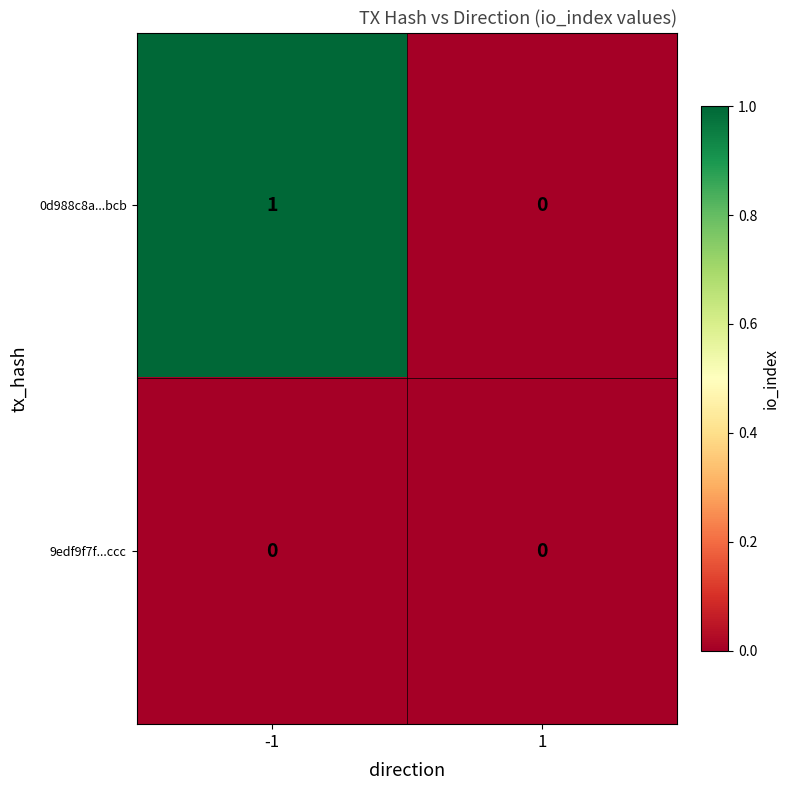

List the series in order of their peak value, lowest first.

9edf9f7f...ccc, 0d988c8a...bcb